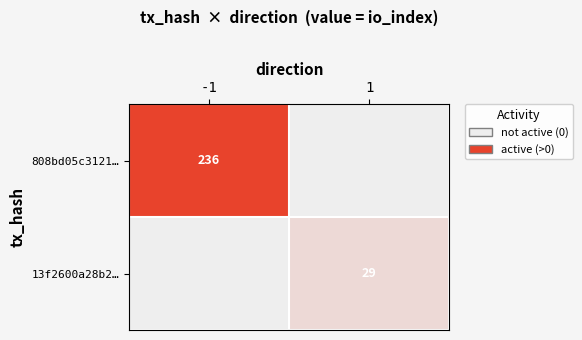

True or false: 808bd05c3121… has a value of 112 at -1.

False